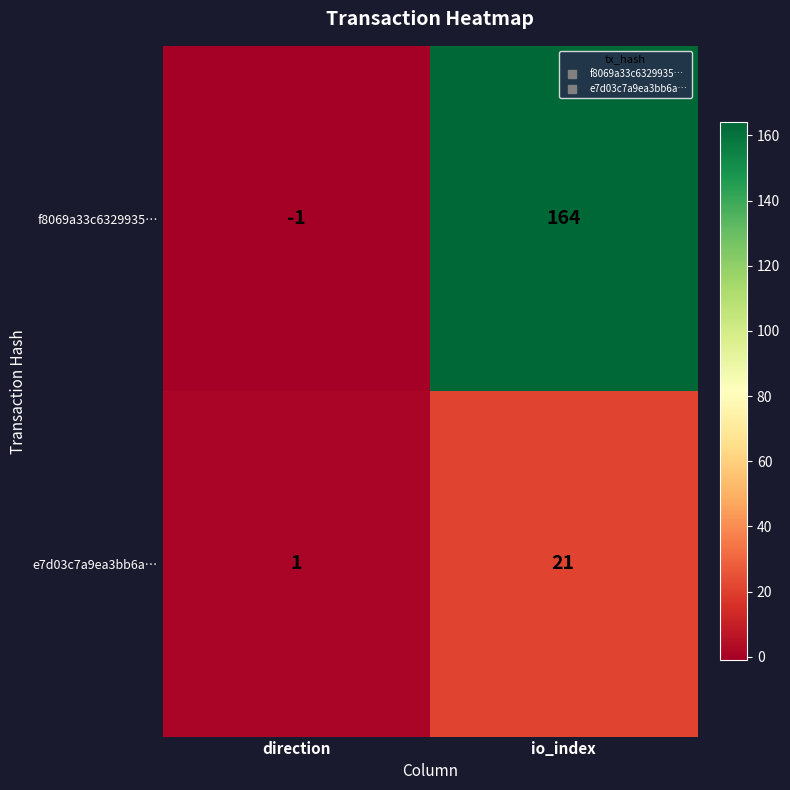

Is it true that e7d03c7a9ea3bb6a… equals 11 at io_index?

False